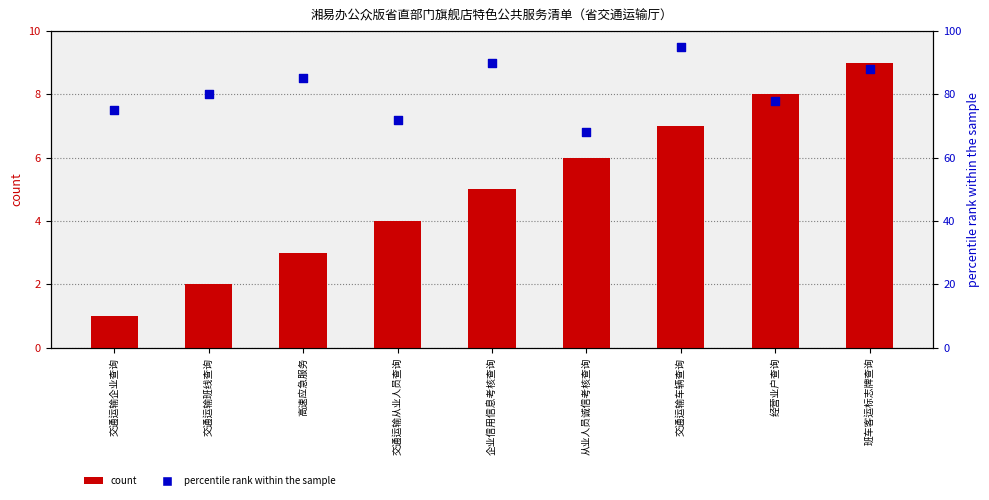

Which series has the largest total across all categories?

percentile rank within the sample